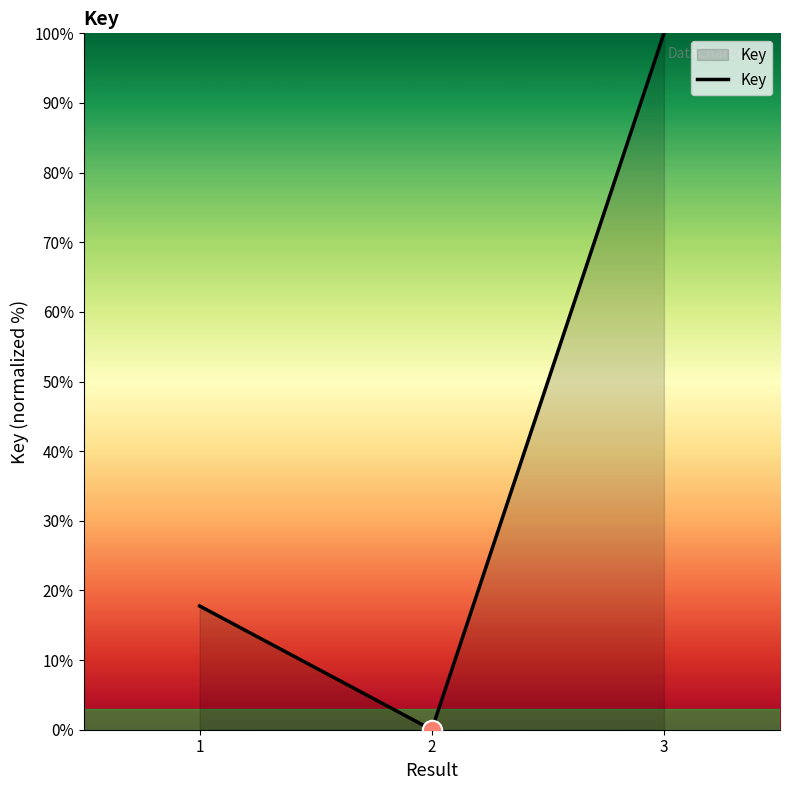

Reading left to right, what are all the values shown in this chart?

17.8	0.0	100.0